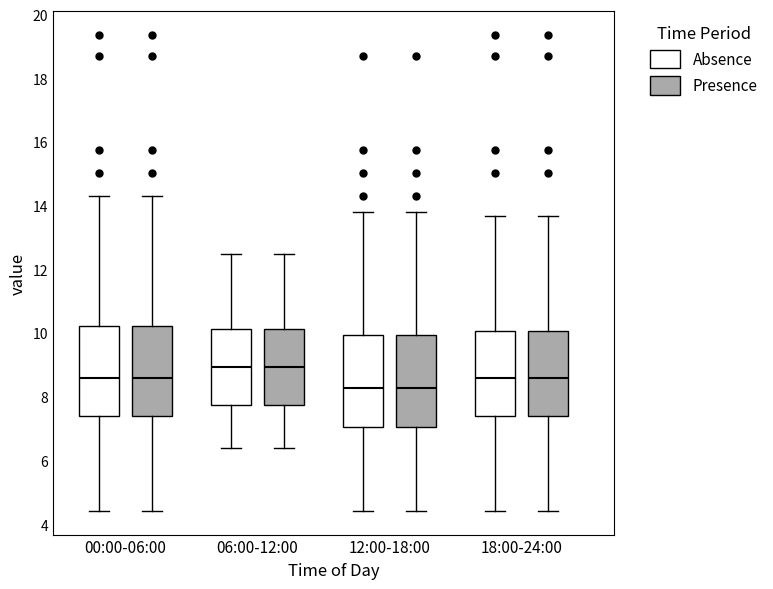

Where does the upper whisker of the box for 00:00-06:00 (Presence) end on the y-axis? The values are not printed on the chart, so give them approximately, as read against the axis.

14.4